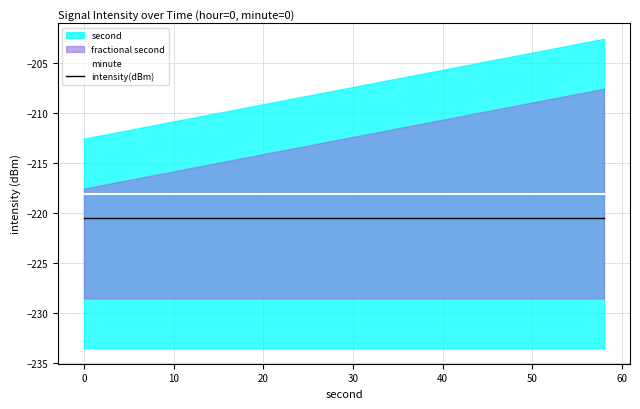

What is the sum of all minute values?

-6541.9